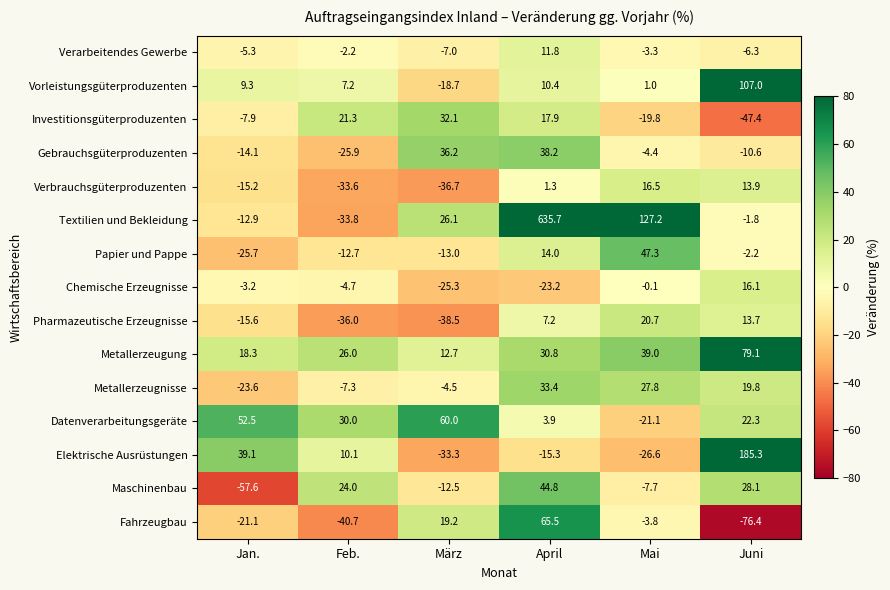

Rank the series at Feb. from lowest to highest value.

Fahrzeugbau, Pharmazeutische Erzeugnisse, Textilien und Bekleidung, Verbrauchsgüterproduzenten, Gebrauchsgüterproduzenten, Papier und Pappe, Metallerzeugnisse, Chemische Erzeugnisse, Verarbeitendes Gewerbe, Vorleistungsgüterproduzenten, Elektrische Ausrüstungen, Investitionsgüterproduzenten, Maschinenbau, Metallerzeugung, Datenverarbeitungsgeräte